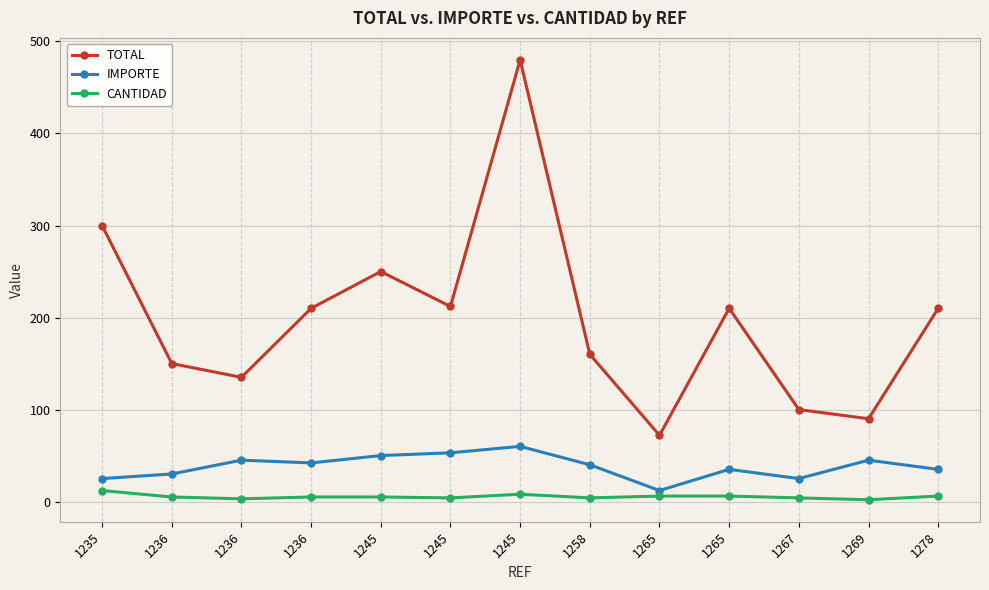

At which label is TOTAL closest to 276?

1235